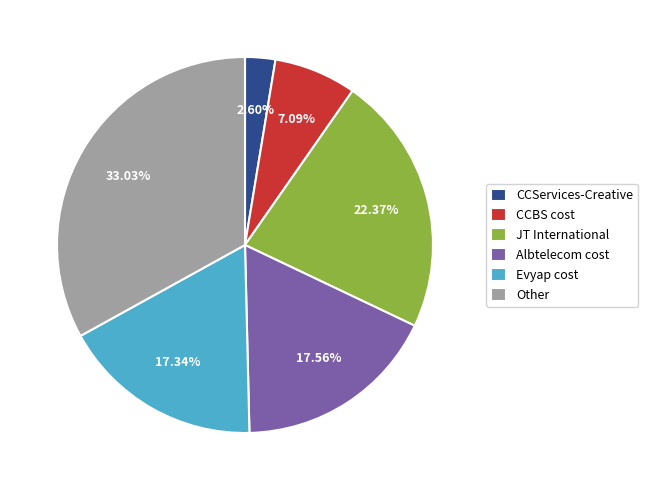

How many segments does this pie chart have?

6